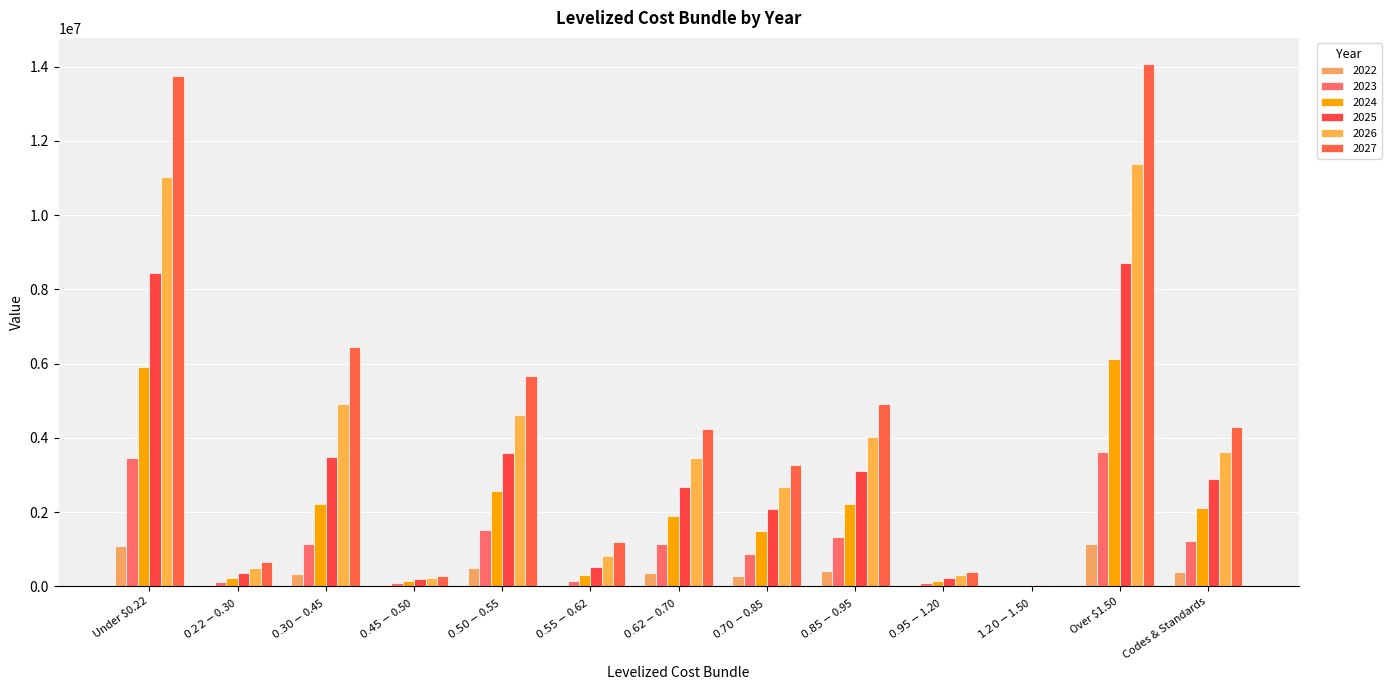

The 2023 series shows 1987048.5 at Under $0.22. True or false?

False